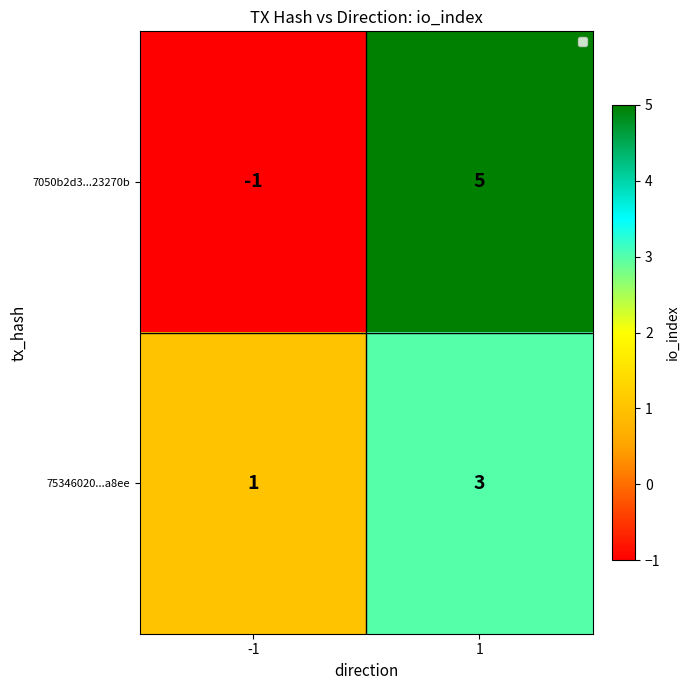

Is the value of 75346020...a8ee at 1 greater than the value of 7050b2d3...23270b at -1?

Yes